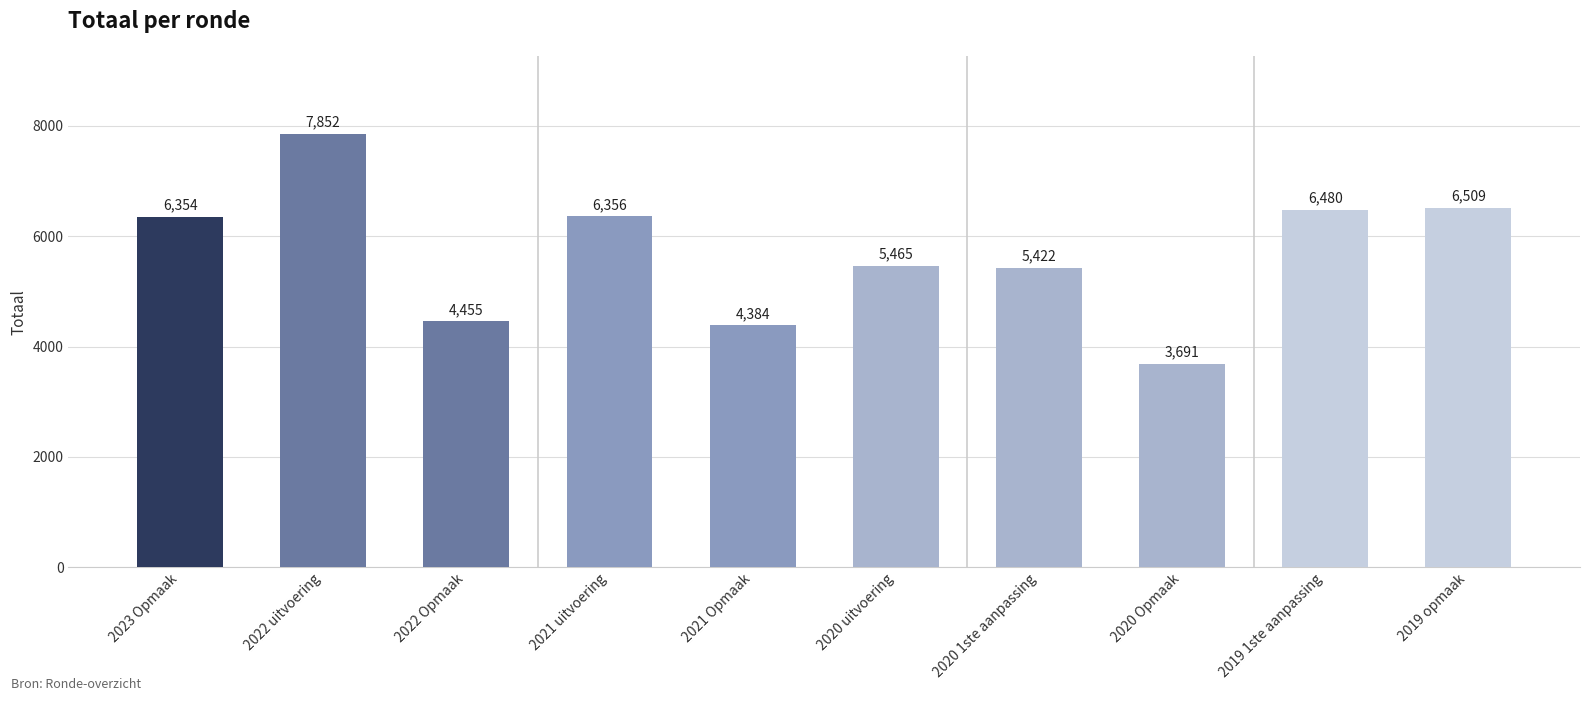

What is the label of the 5th bar from the left?

2021 Opmaak